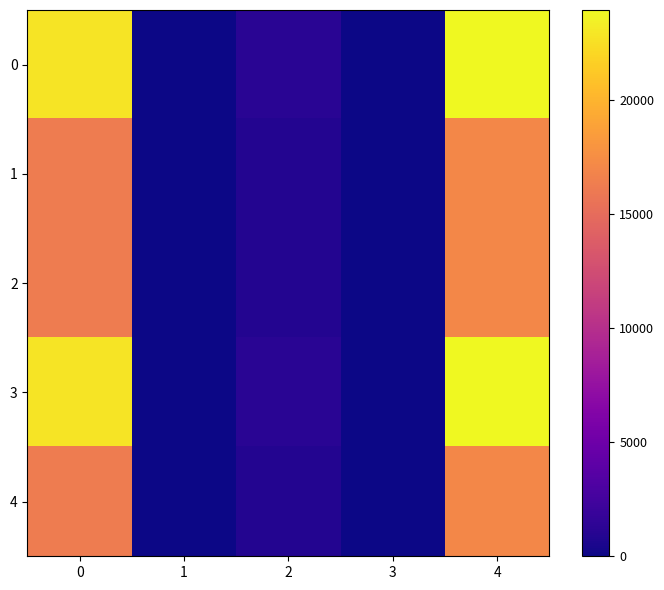

Count the number of categories in the chart.

5